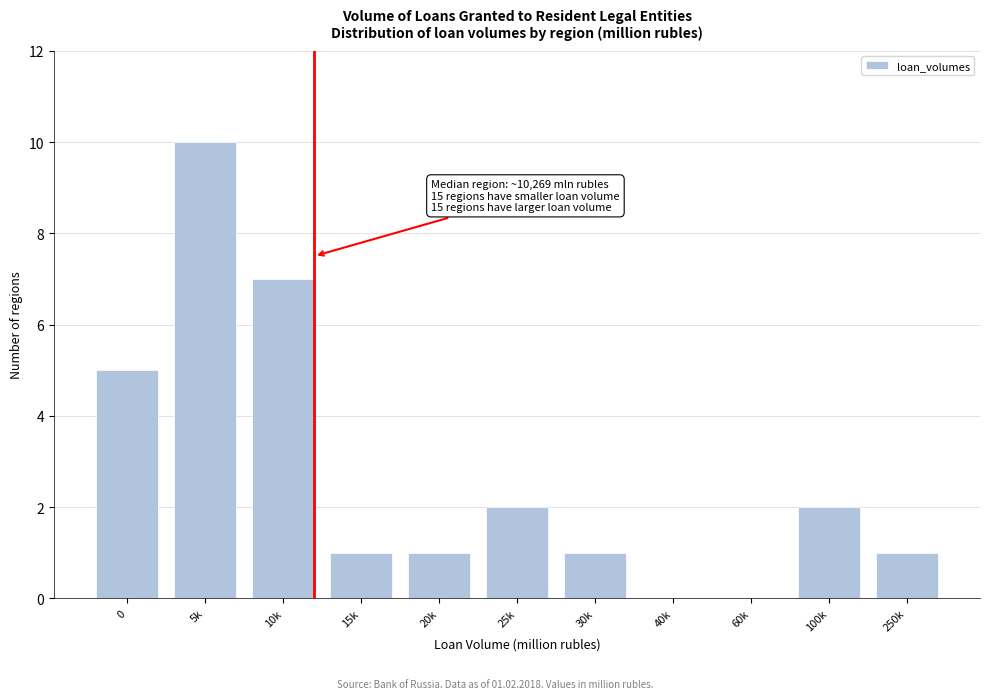

Reading left to right, transcribe all the data shown in this chart.

0=5	5k=10	10k=7	15k=1	20k=1	25k=2	30k=1	40k=0	60k=0	100k=2	250k=1